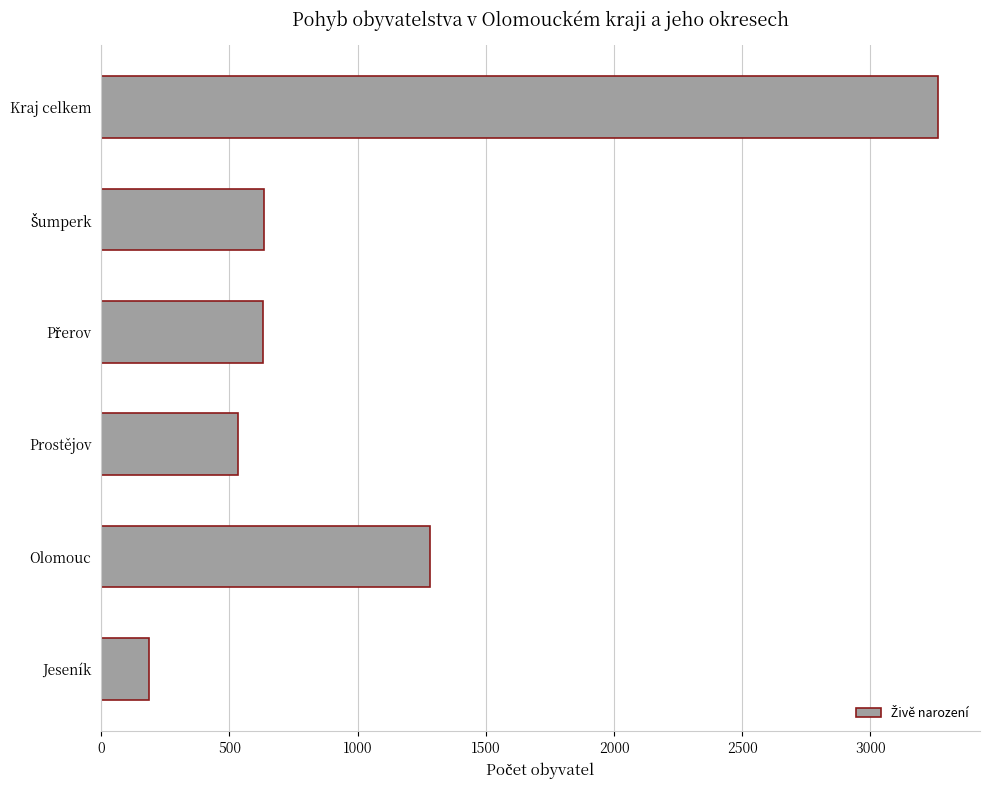

What is the change in value from Olomouc to Prostějov?

-747